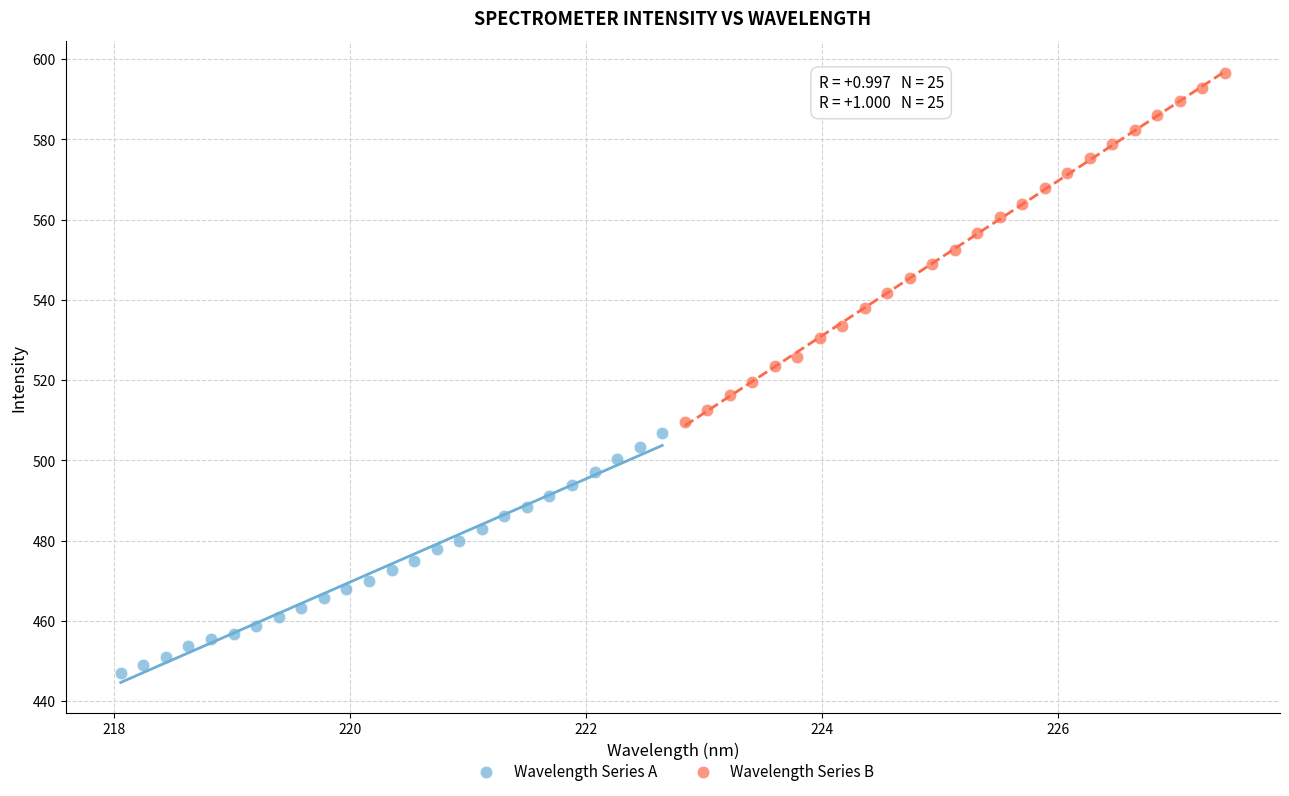

Which series contains the highest Y value?

Wavelength Series B